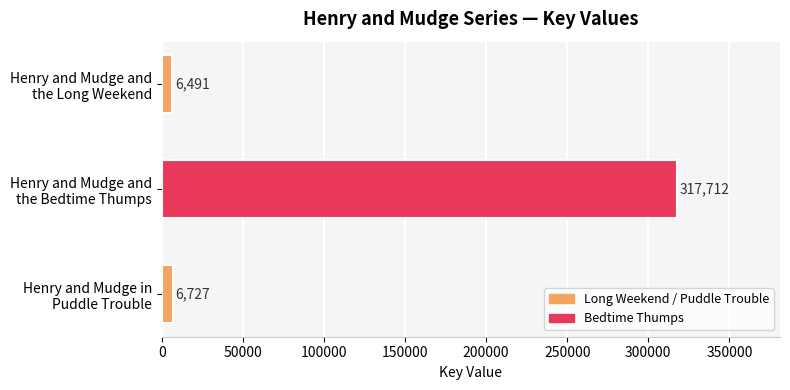

Are the bars grouped side by side (vs. stacked)?

No